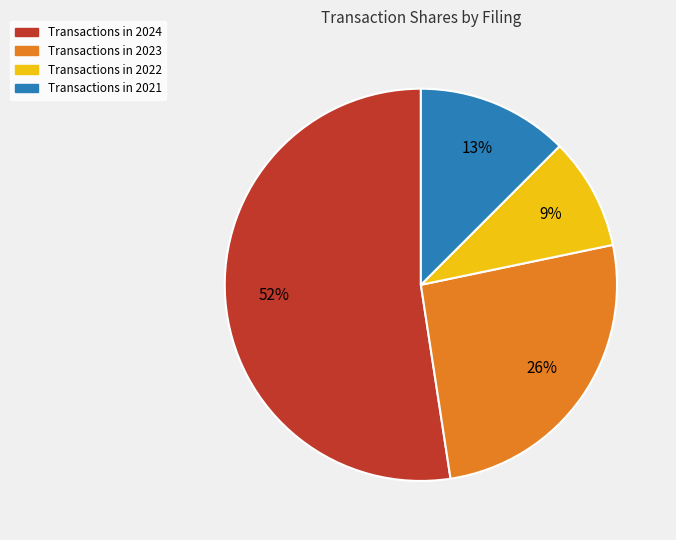

Is Transactions in 2021 the majority of the pie?

No